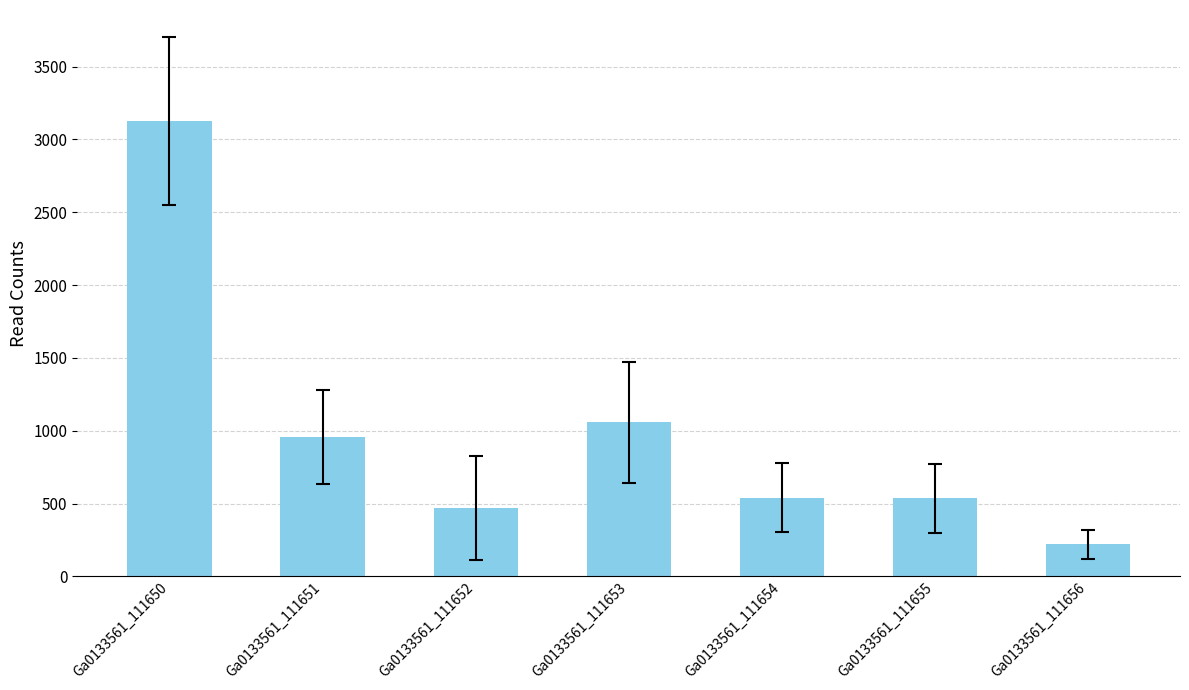

What is the value of the 1st bar from the left?

3128.2